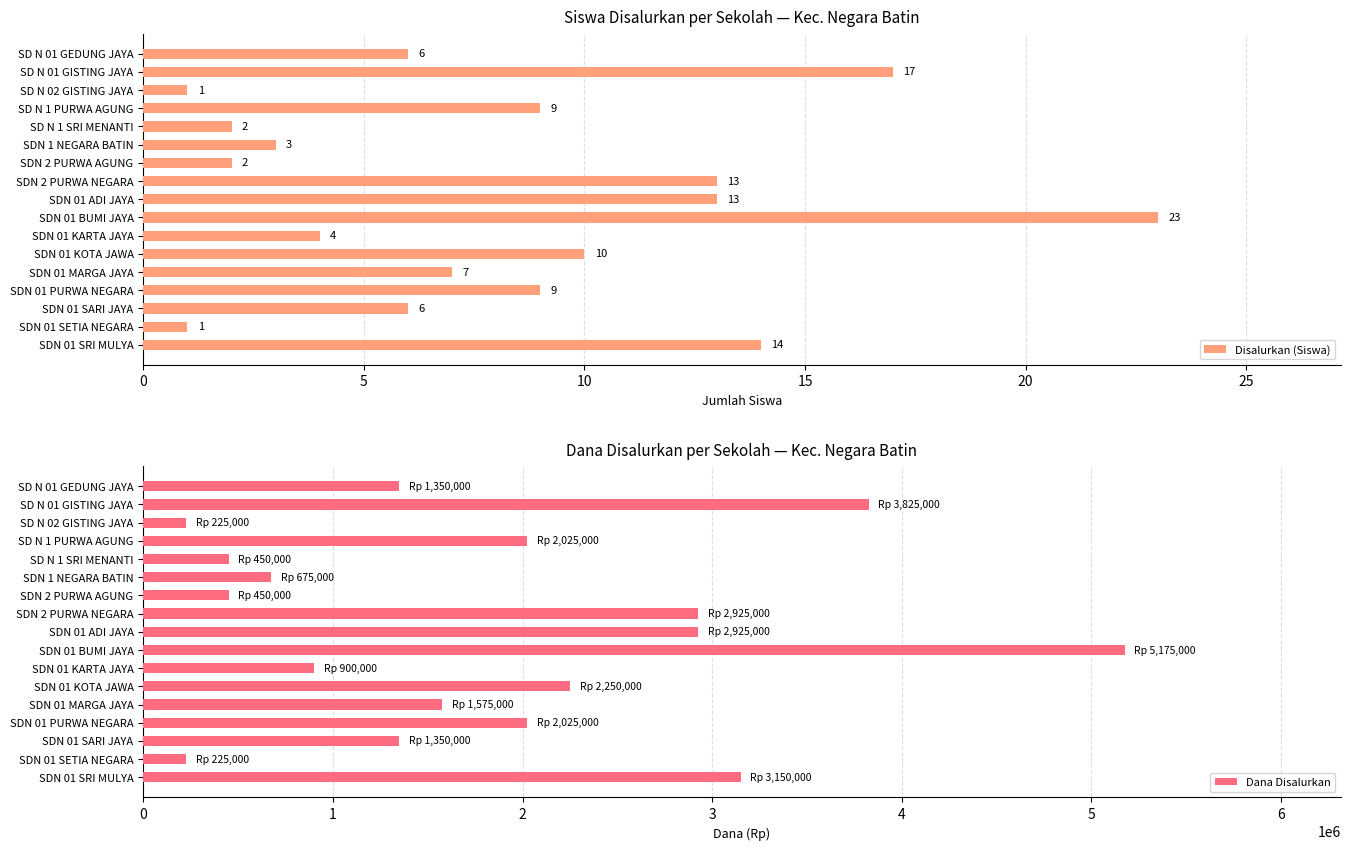

What are all the series names shown in the legend?

Disalurkan (Siswa), Dana Disalurkan